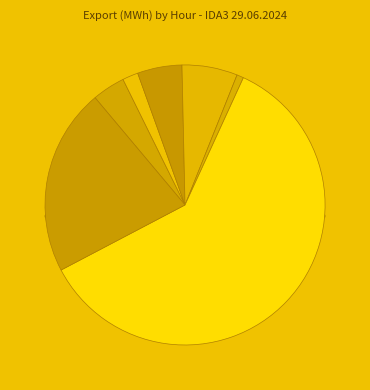

True or false: Hour 13 accounts for 9% of the total.

False